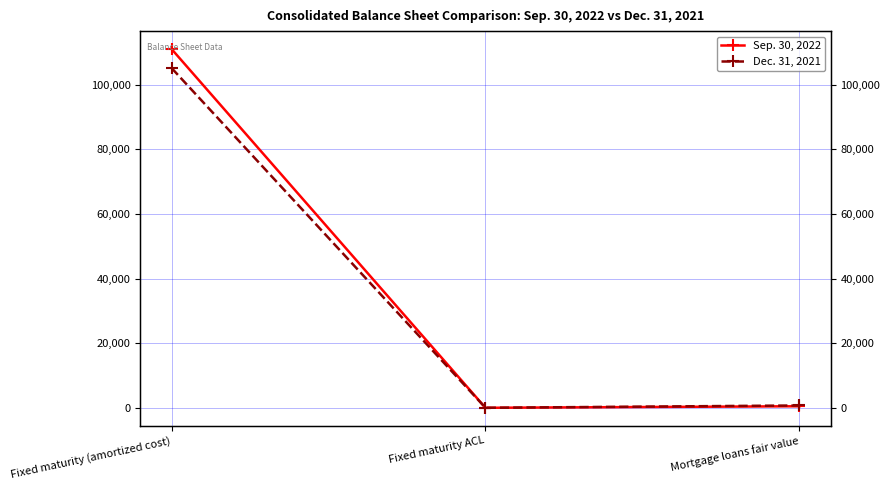

Which category has the highest value across all series?

Fixed maturity (amortized cost)